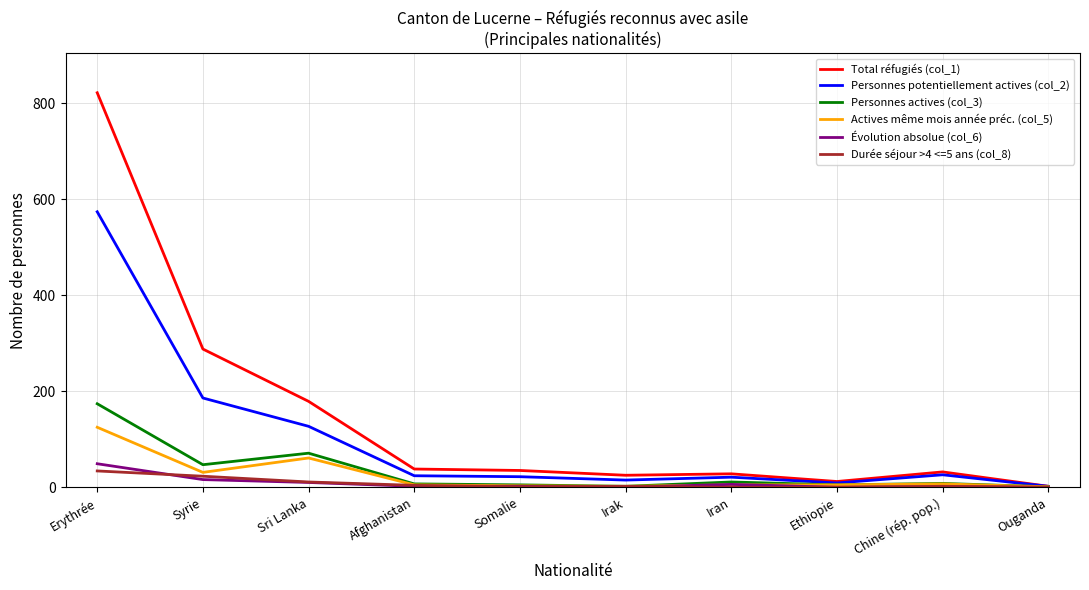

Which series has the largest total across all categories?

Total réfugiés (col_1)